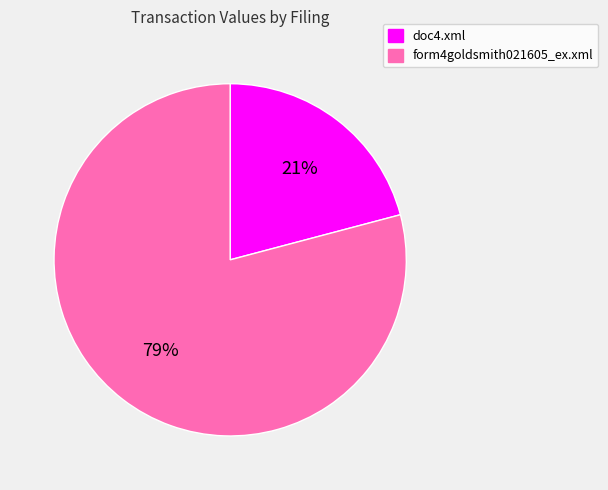

To the nearest percent, what percentage of the pie is form4goldsmith021605_ex.xml?

79%